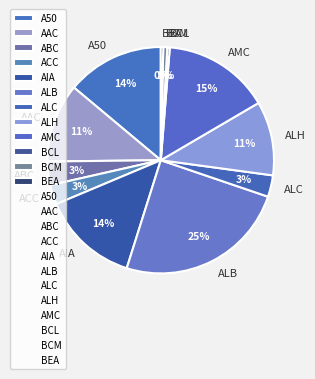

To the nearest percent, what is the average slice percentage?

8%